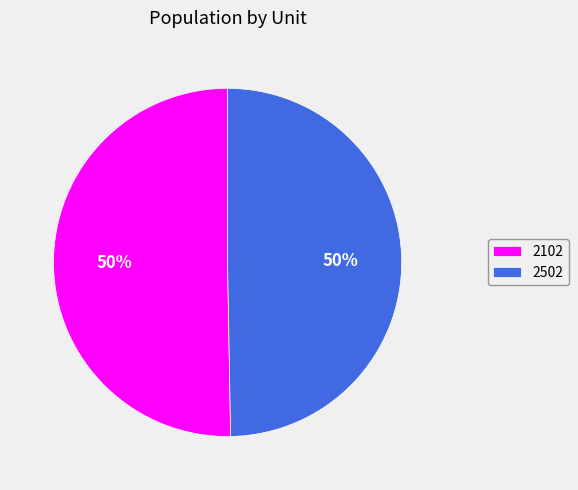

Which category accounts for the majority?

2102